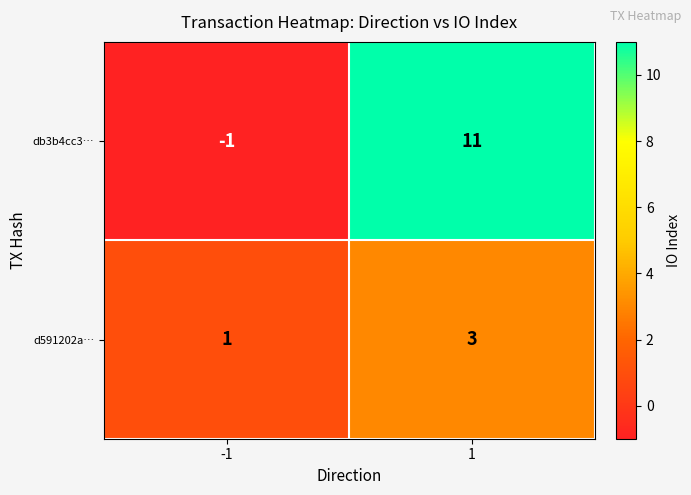

Reading left to right, list all the values displayed in this chart.

db3b4cc3…: -1=-1	1=11
d591202a…: -1=1	1=3